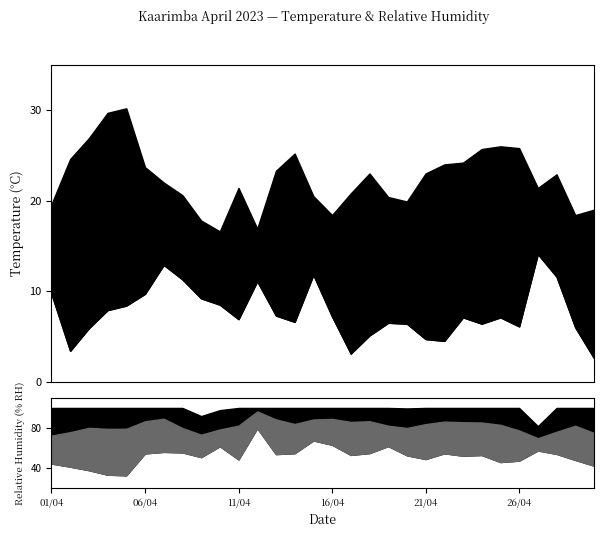

The value of Temp AVG at 19/04 is 21.7. True or false?

False